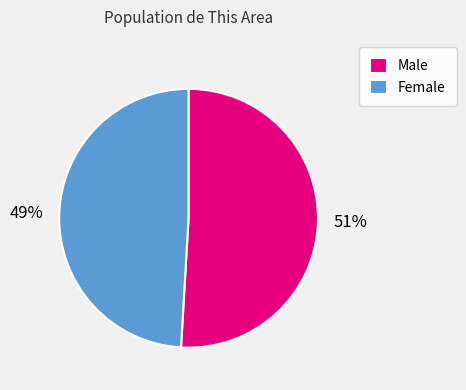

True or false: Female accounts for 49% of the total.

True